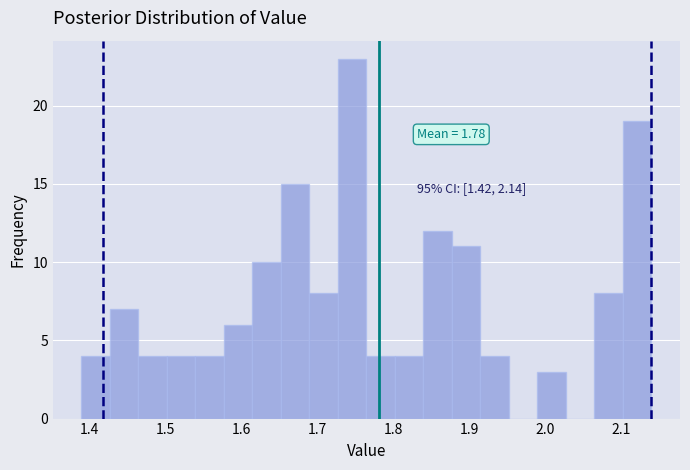

Around what value on the x-axis is the tallest bar? Give the approximate position of its centre, as read against the axis.

1.75